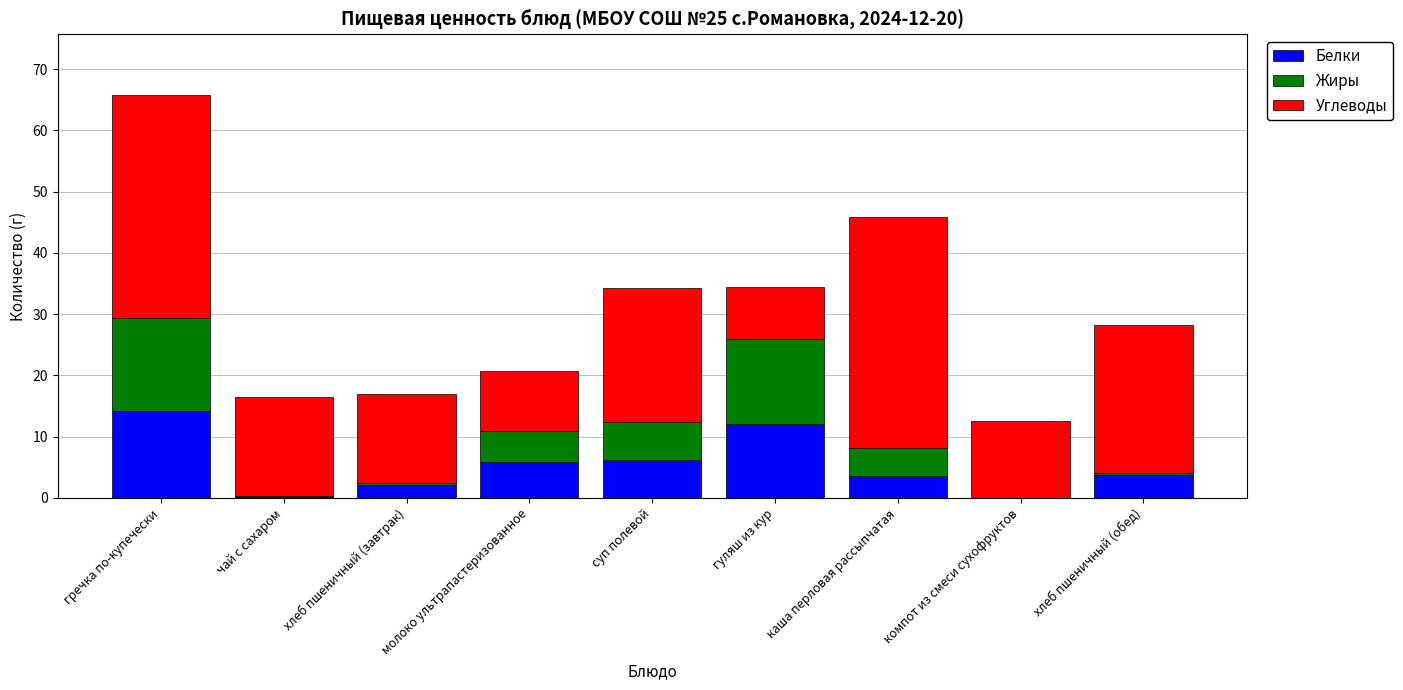

At which category is the sum across all series the highest?

гречка по-купечески